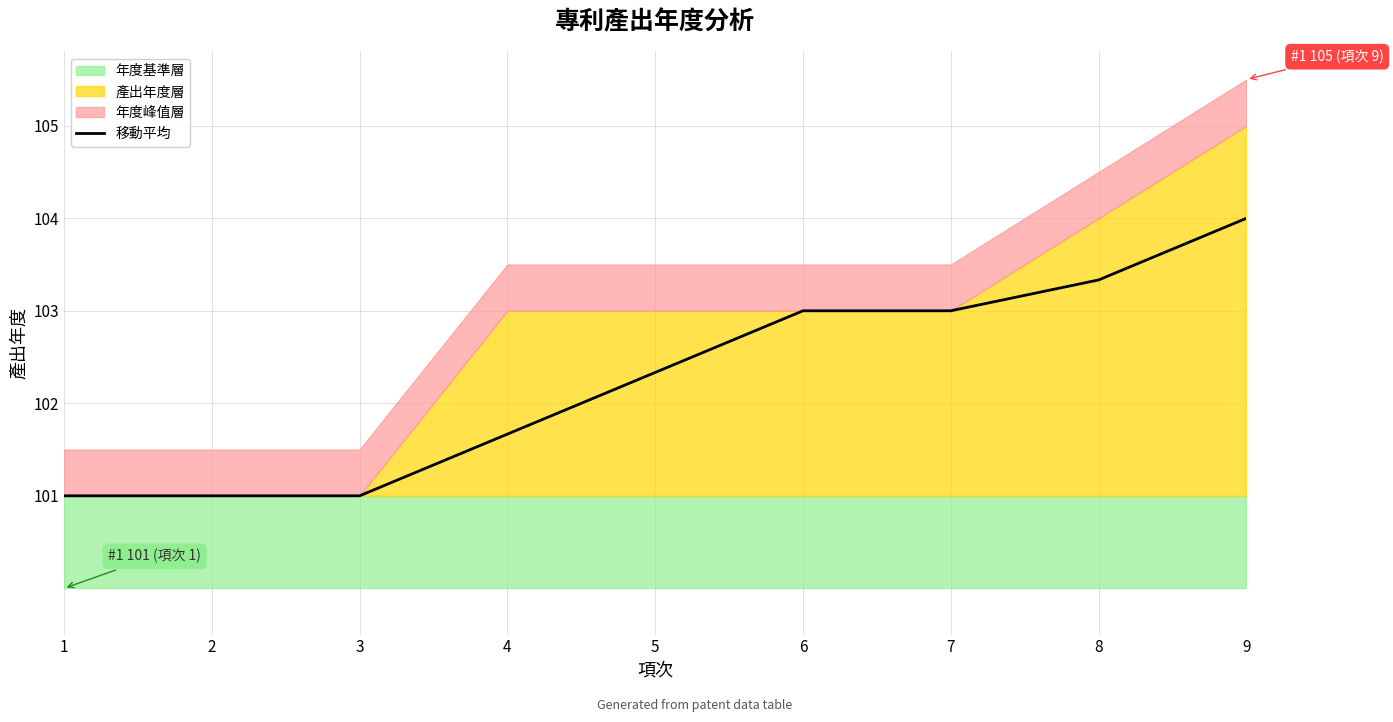

At which label does the data first exceed 102?

5